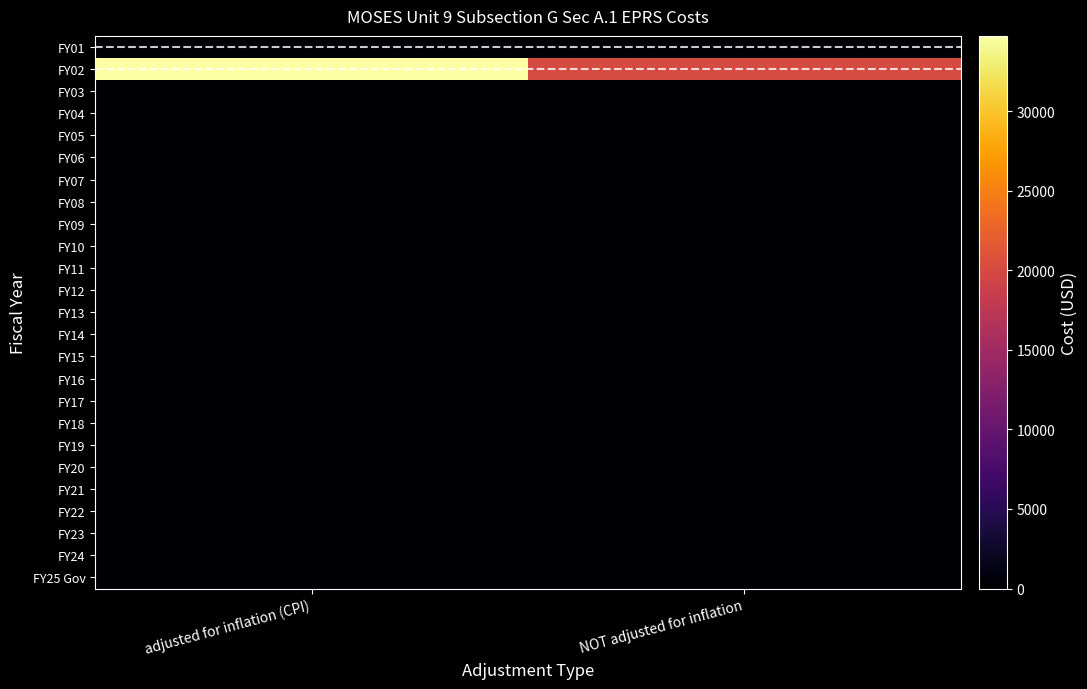

Which label corresponds to the smallest value in the chart?

adjusted for inflation (CPI)